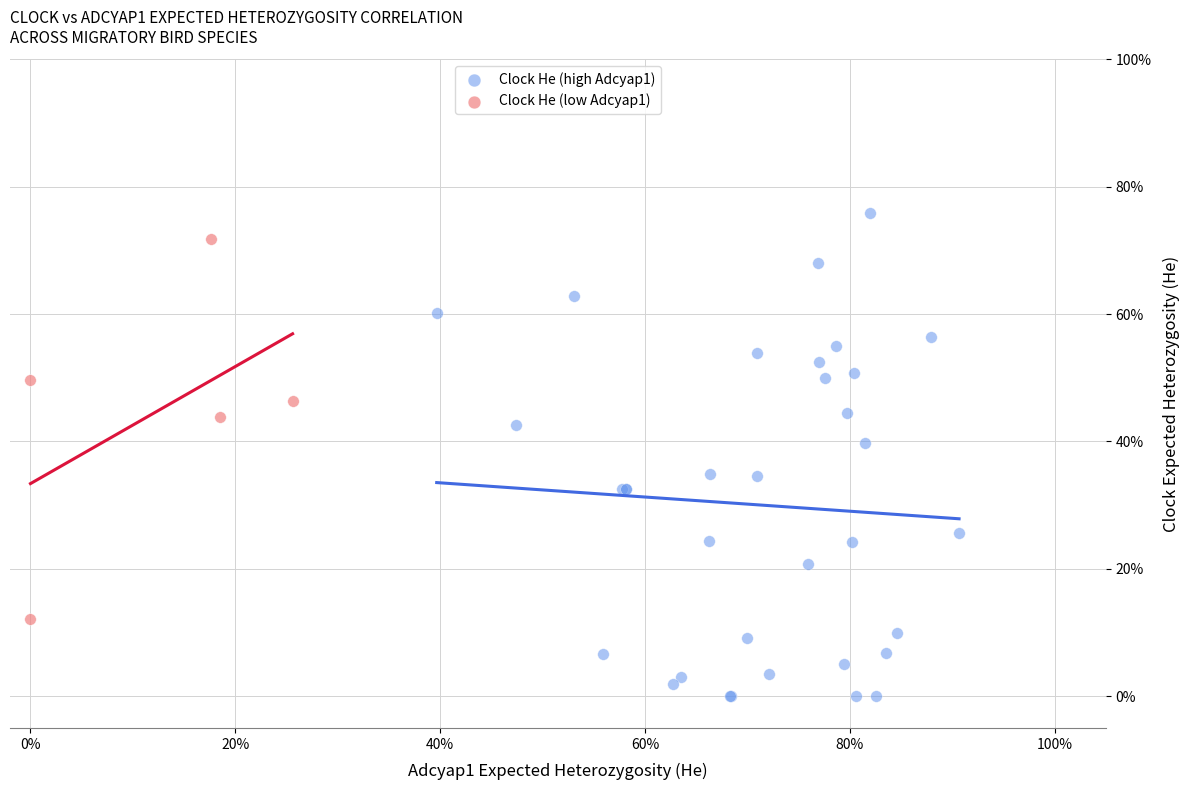

Which series contains the lowest Y value?

Clock He (high Adcyap1)